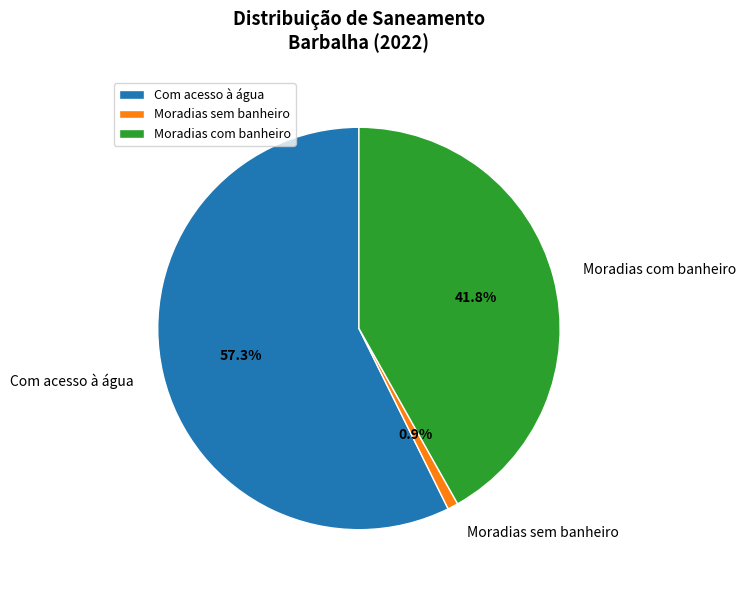

What is the smallest slice in the pie chart?

Moradias sem banheiro